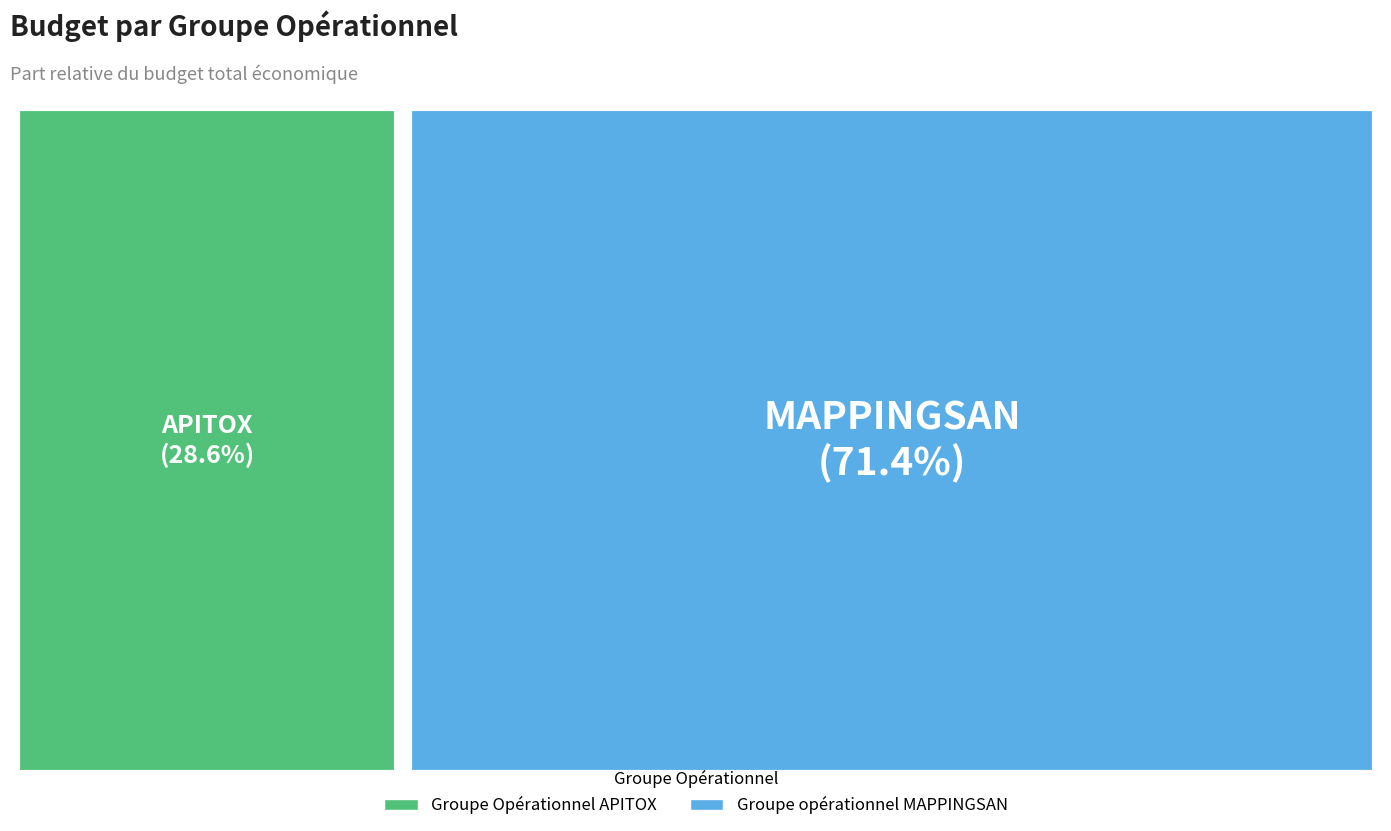

To the nearest percent, what is the average slice percentage?

50%